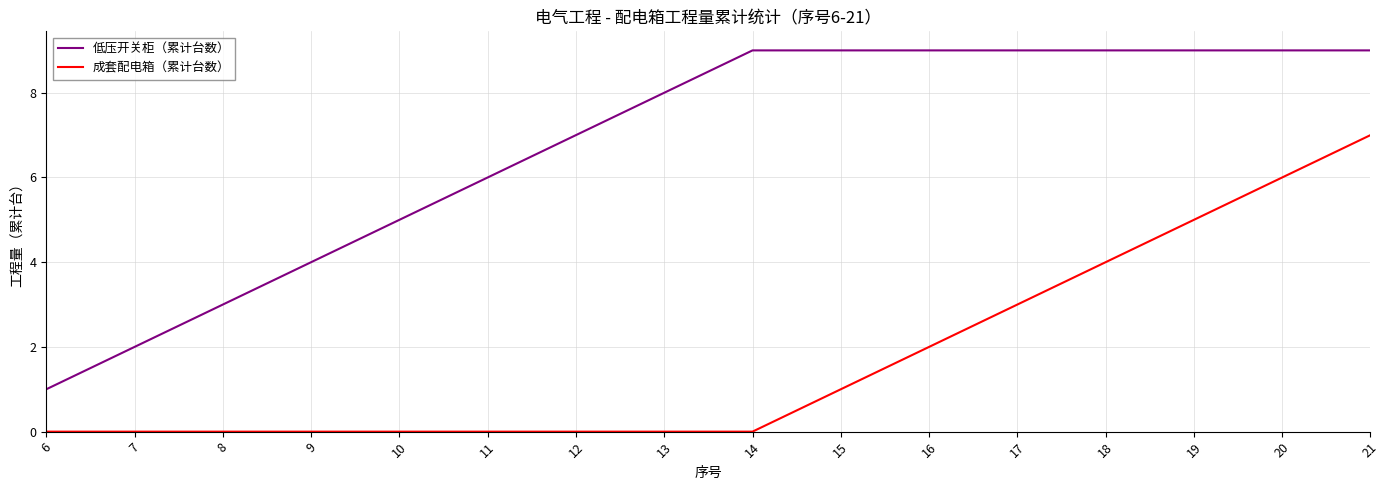

The value of 低压开关柜（累计台数） at 12 is 7. True or false?

True